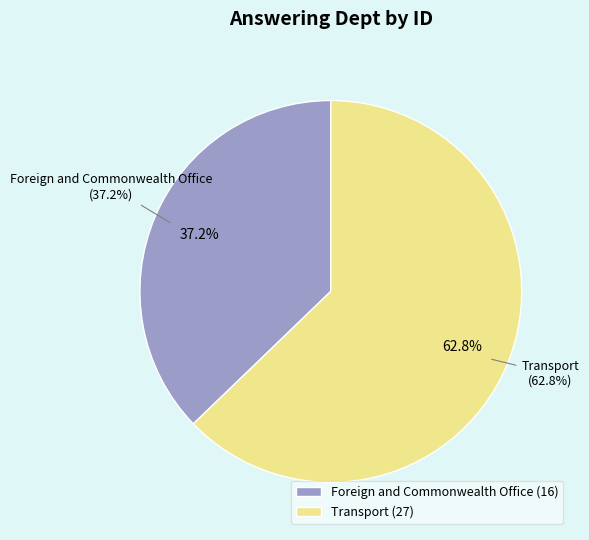

Combined, what portion of the pie is Foreign and Commonwealth Office and Transport?

100.0%